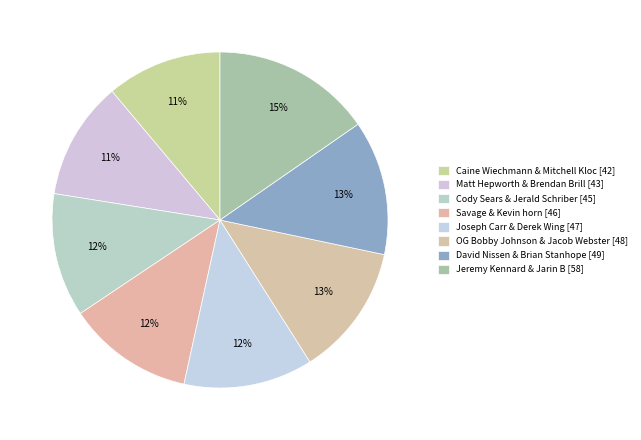

Rank the categories by value from highest to lowest.

Jeremy Kennard & Jarin B, David Nissen & Brian Stanhope, OG Bobby Johnson & Jacob Webster, Joseph Carr & Derek Wing, Savage & Kevin horn, Cody Sears & Jerald Schriber, Matt Hepworth & Brendan Brill, Caine Wiechmann & Mitchell Kloc